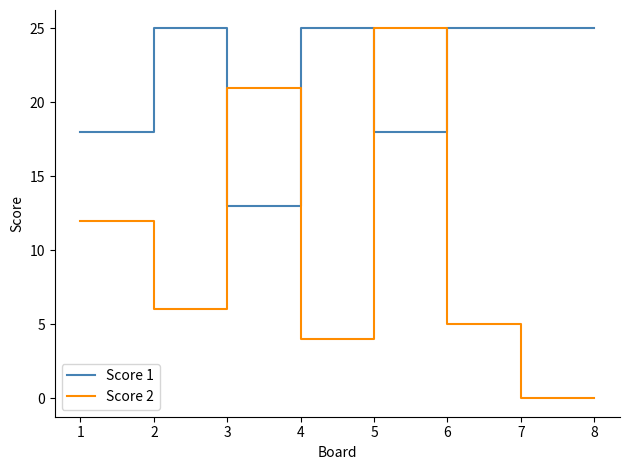

The Score 1 series shows 13 at 3. True or false?

True